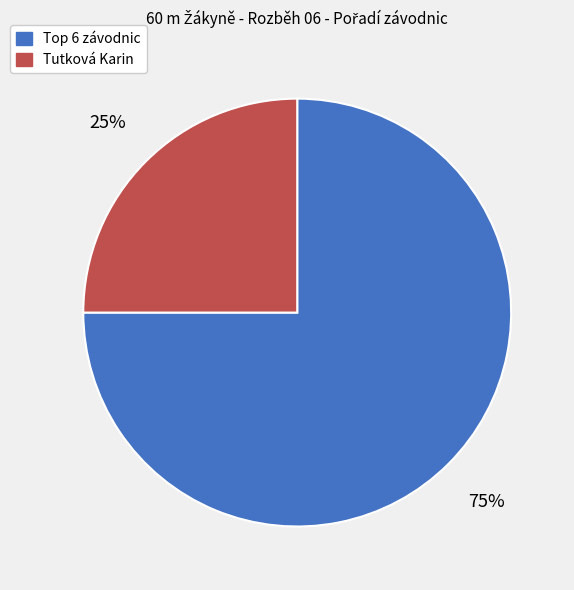

To the nearest percent, what is the average slice percentage?

50%